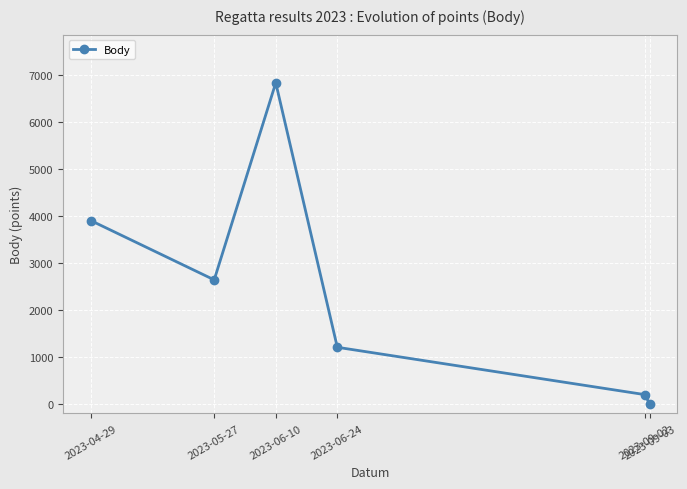

Read the value at 2023-06-10.

6832